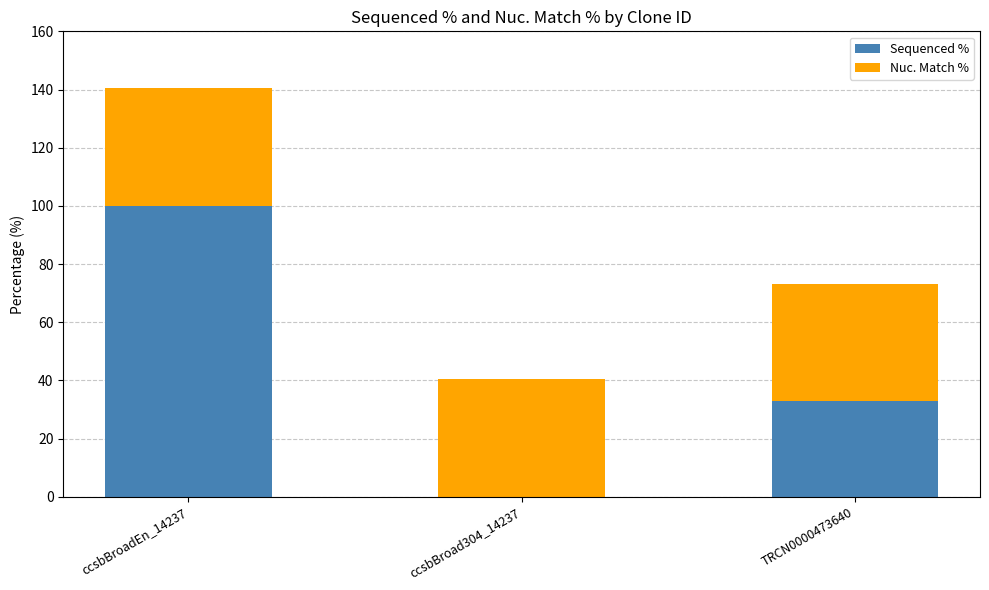

What is the sum of all Sequenced % values?

132.9